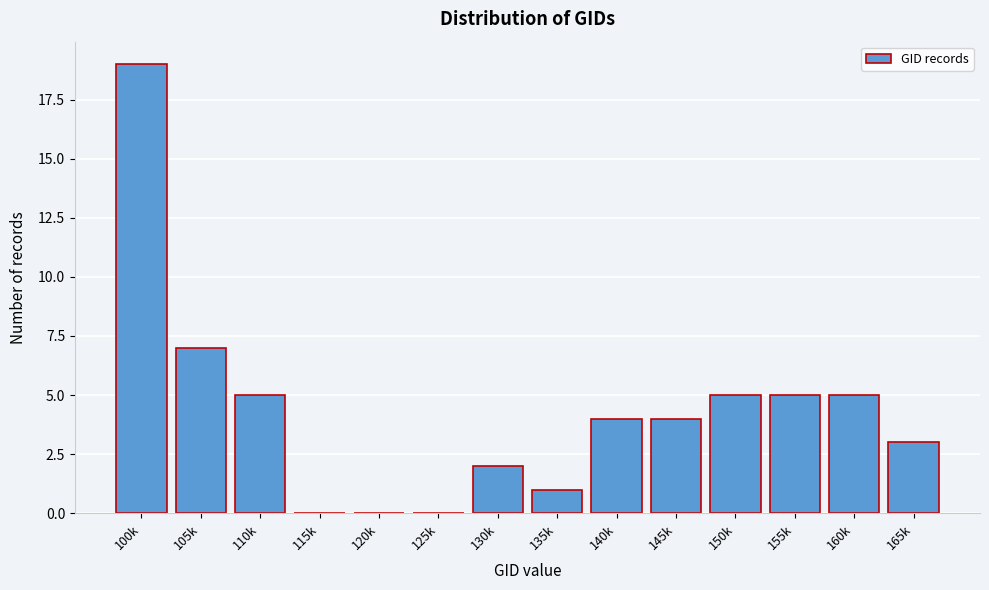

Reading left to right, what are all the values shown in this chart?

100k=19	105k=7	110k=5	115k=0	120k=0	125k=0	130k=2	135k=1	140k=4	145k=4	150k=5	155k=5	160k=5	165k=3